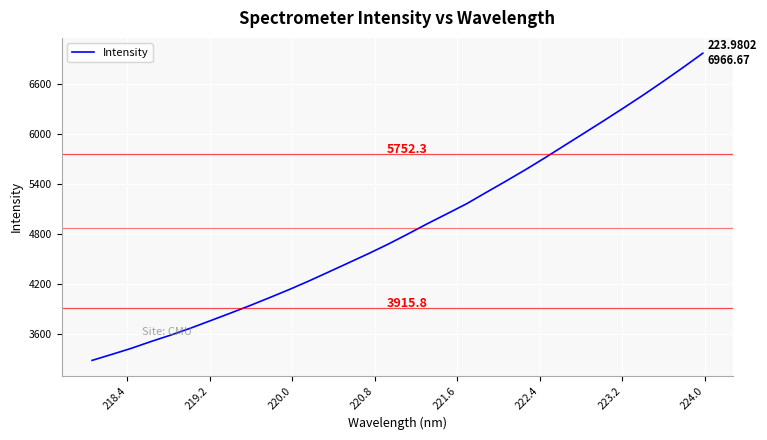

What is the minimum value shown in the chart?

3281.6